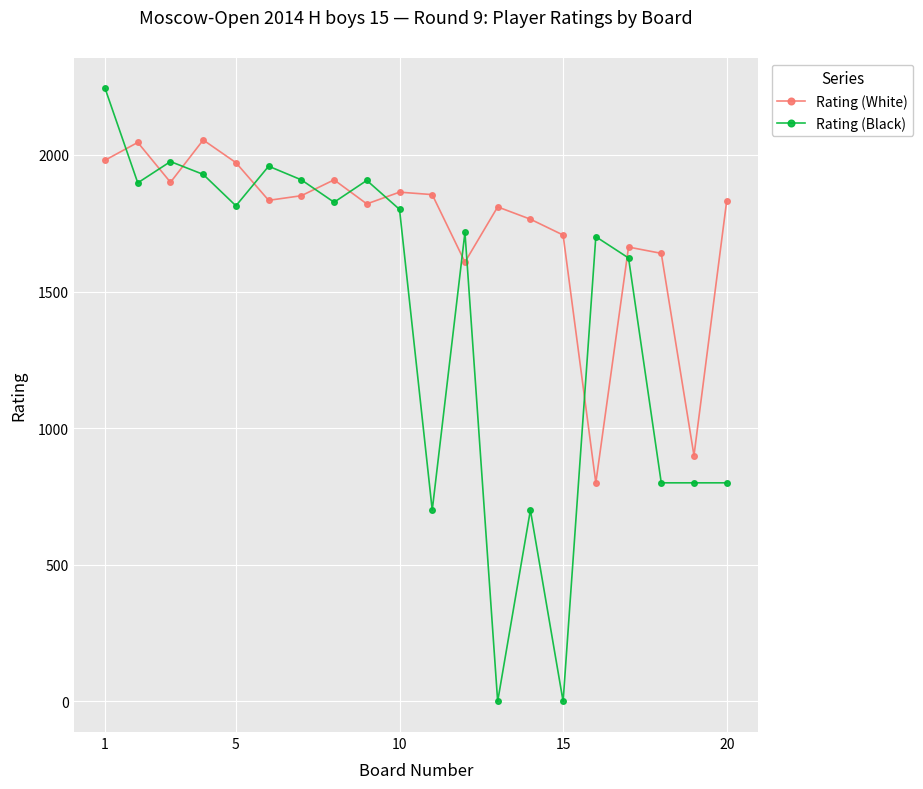

What is the lowest value of the Rating (White) series?

800